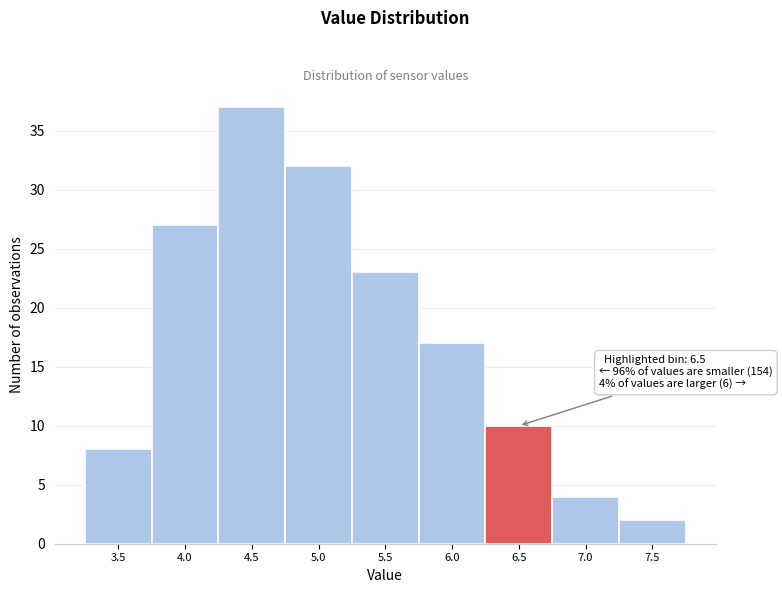

Reading right to left, transcribe all the data shown in this chart.

7.5=2	7.0=4	6.5=10	6.0=17	5.5=23	5.0=32	4.5=37	4.0=27	3.5=8